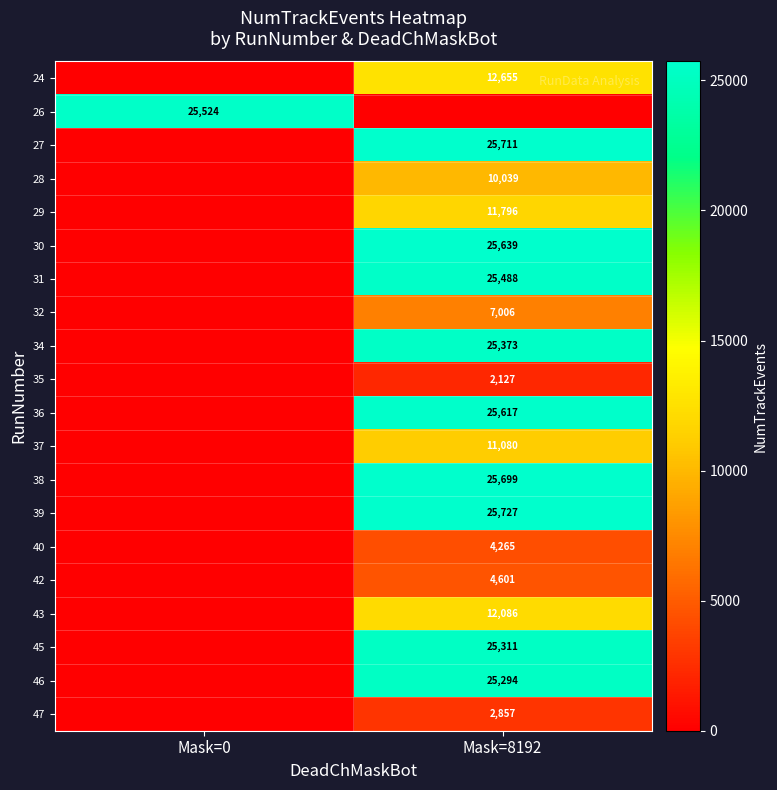

At how many categories does at least one series exceed 22869?

2